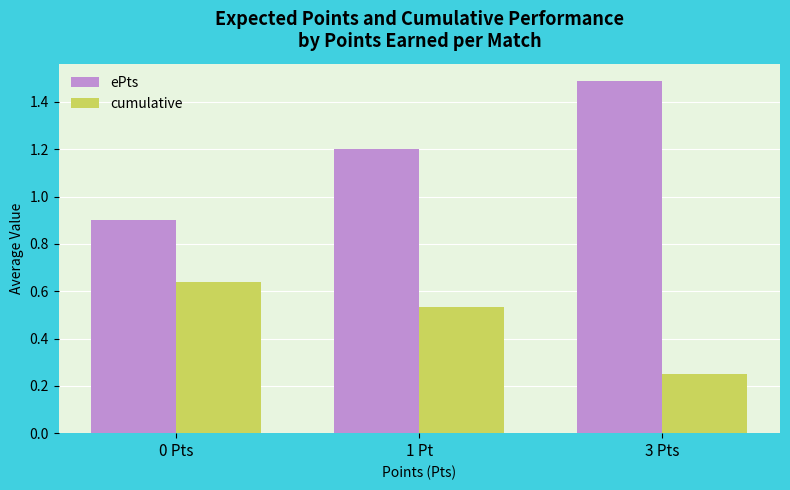

At 0 Pts, list the series in order from largest to smallest.

ePts, cumulative